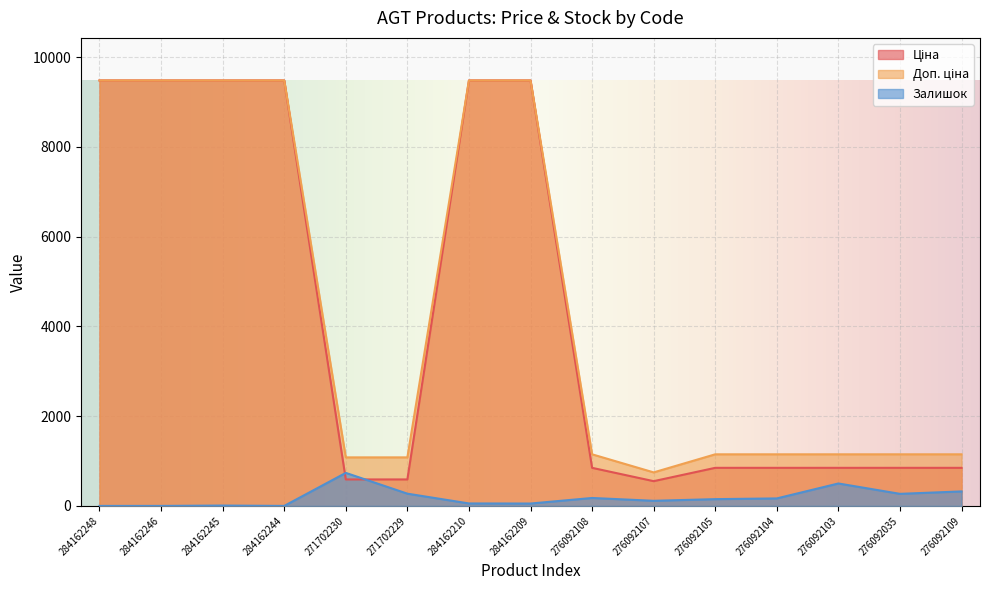

How many times do Залишок and Ціна cross each other?

2